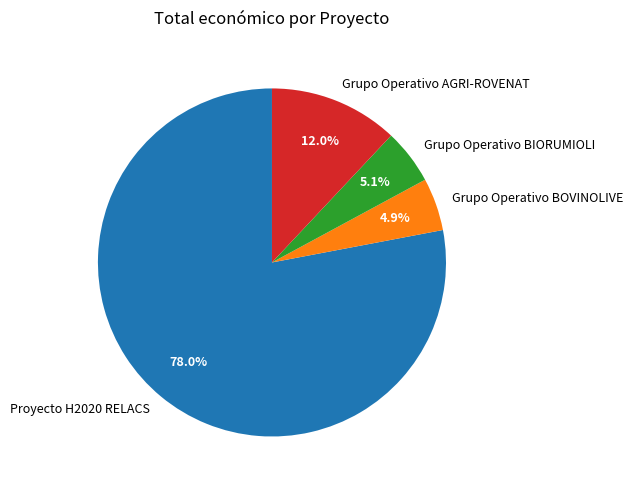

What percentage is NOT represented by Grupo Operativo BOVINOLIVE?

95.1%